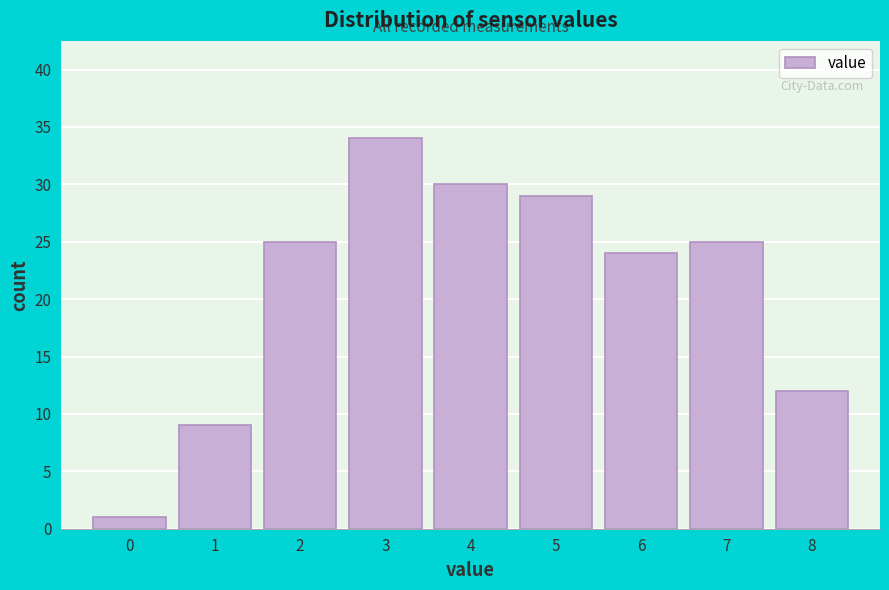

Reading left to right, what are all the values shown in this chart?

1	9	25	34	30	29	24	25	12